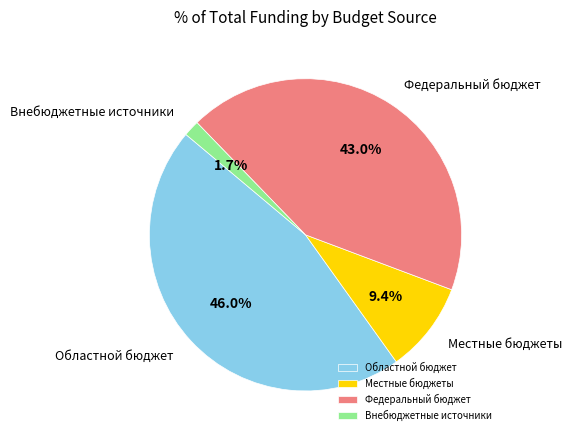

Is the sum of Федеральный бюджет and Внебюджетные источники greater than half?

No